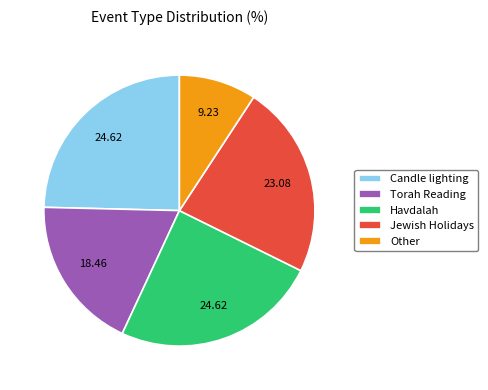

Between Havdalah and Jewish Holidays, which is larger?

Havdalah